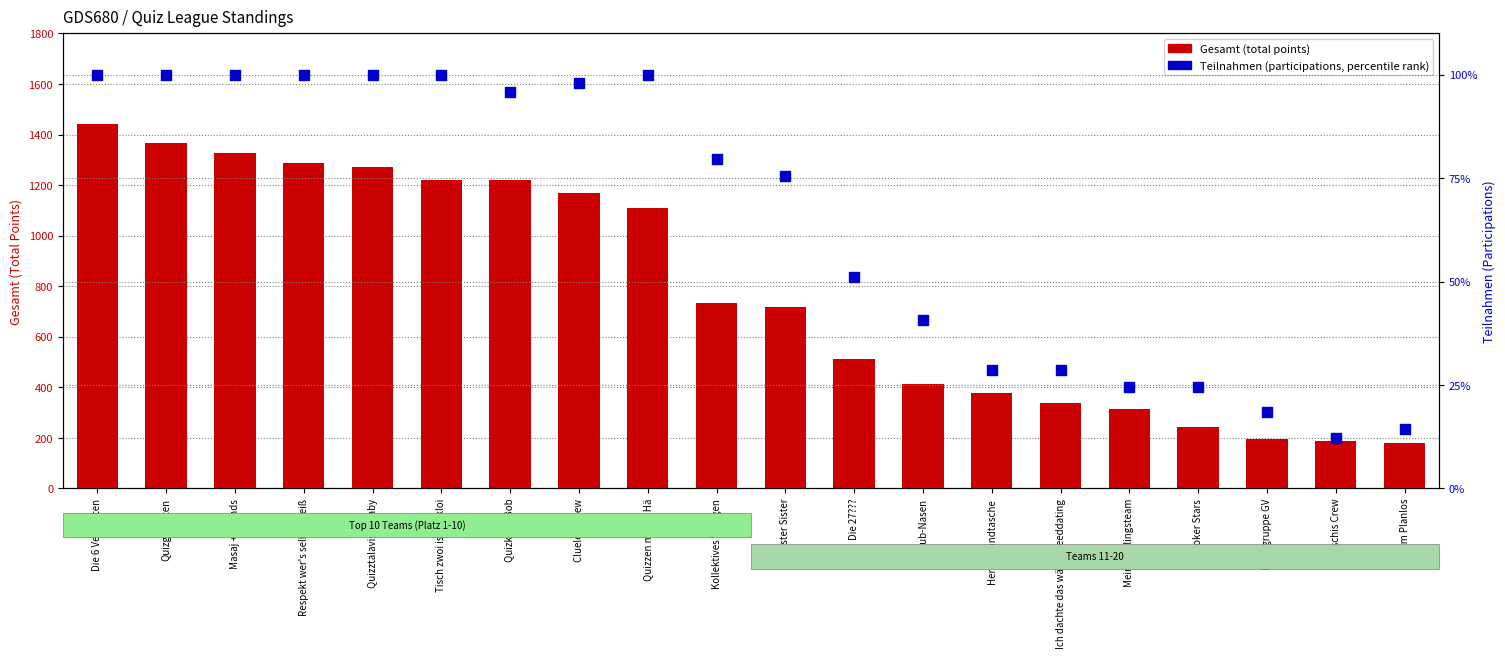

Which series has the widest spread of Y values?

Gesamt (Total Points)